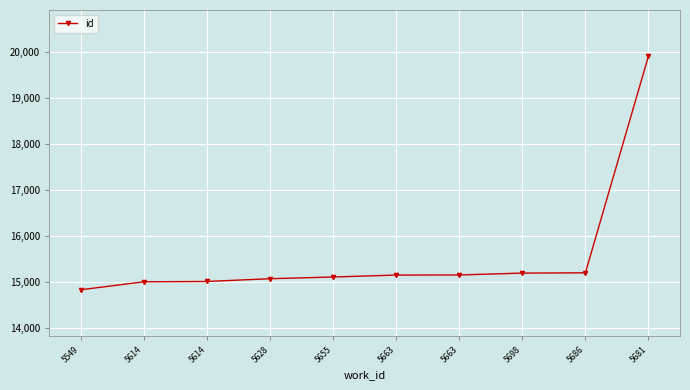

The value at 5614 is 15011. True or false?

True